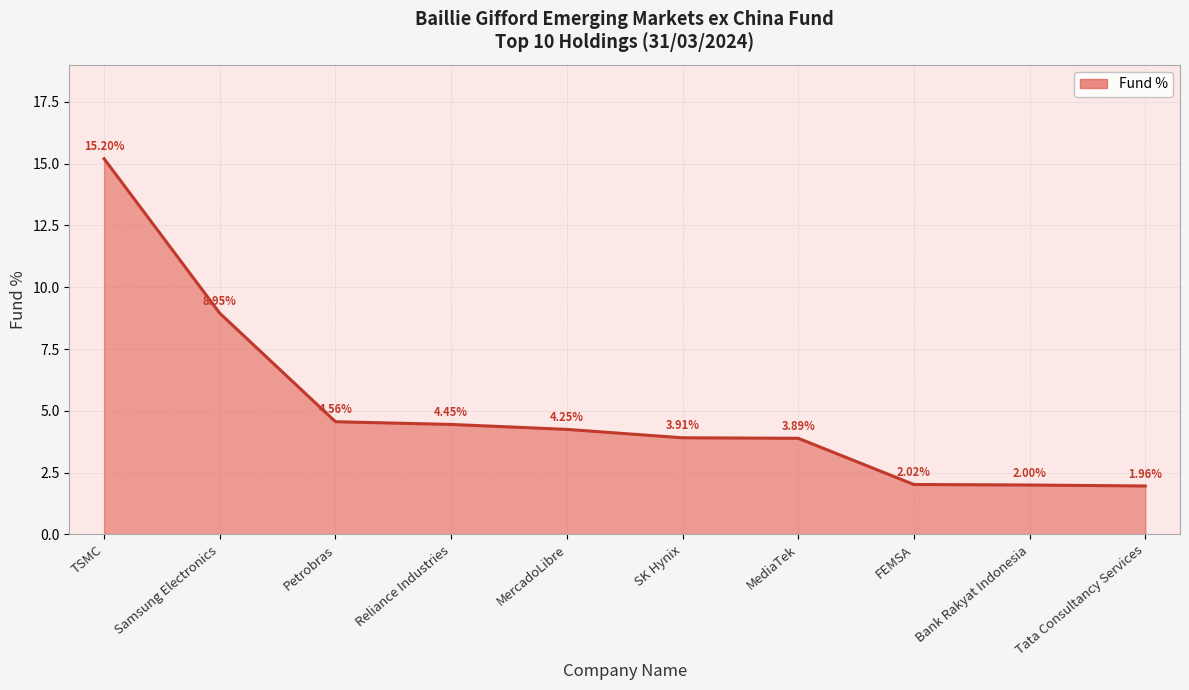

What is the ratio of the value at MediaTek to the value at Samsung Electronics?

0.4